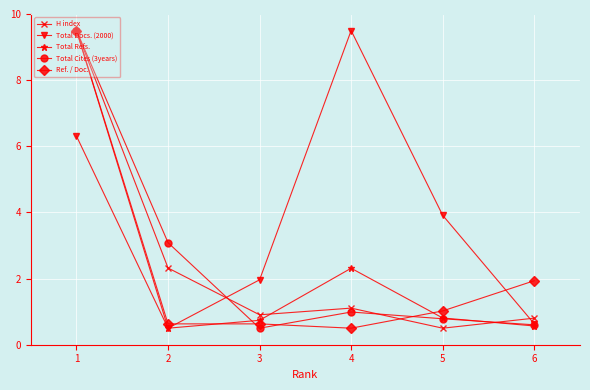

In Total Refs., how many points are lower than both neighbors (excluding endpoints)?

1